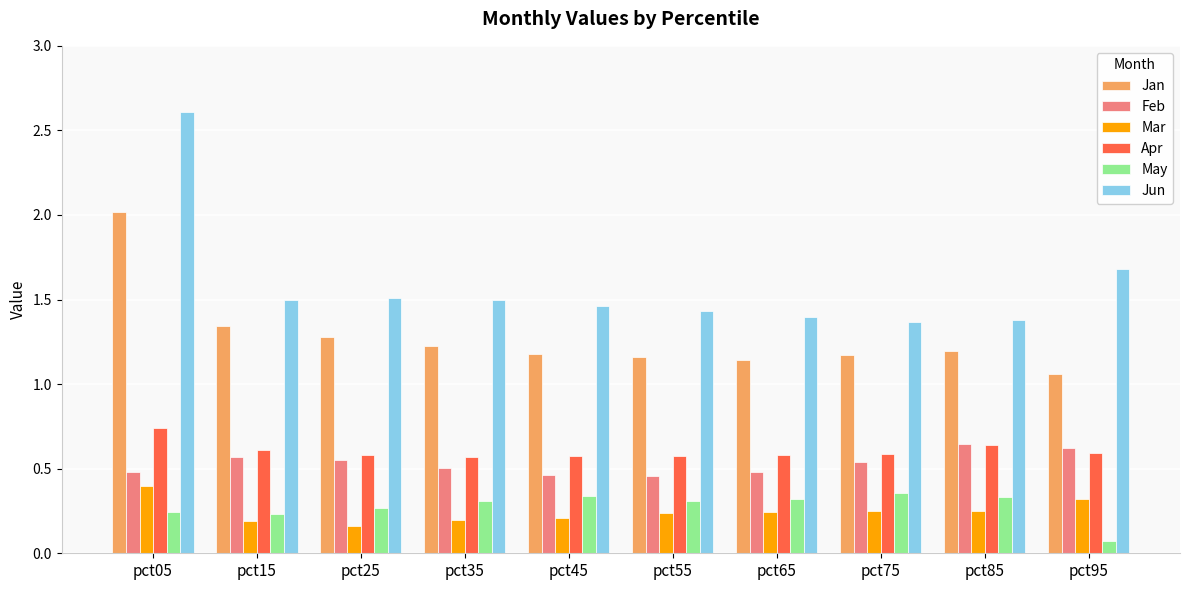

Are the bars grouped side by side (vs. stacked)?

Yes